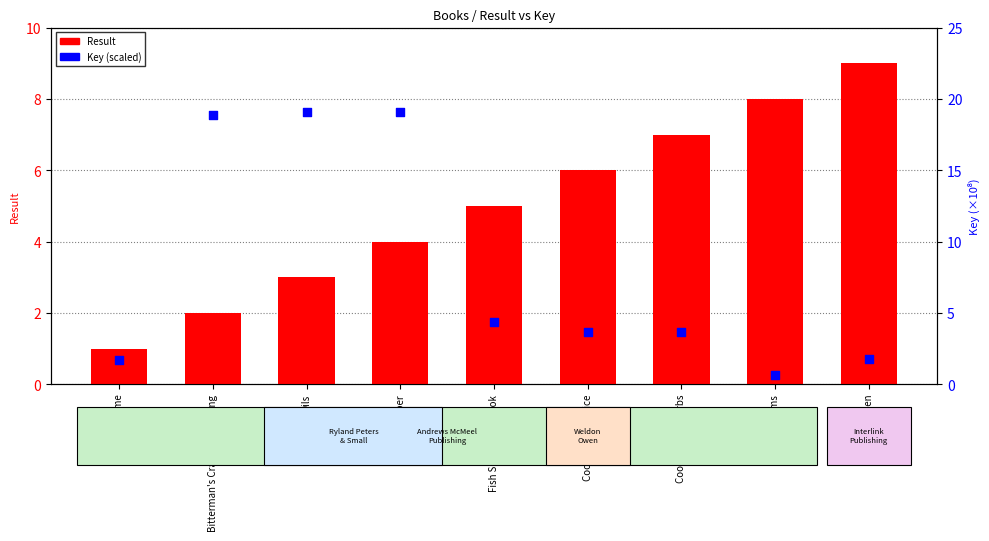

At how many categories does at least one series exceed 11?

3